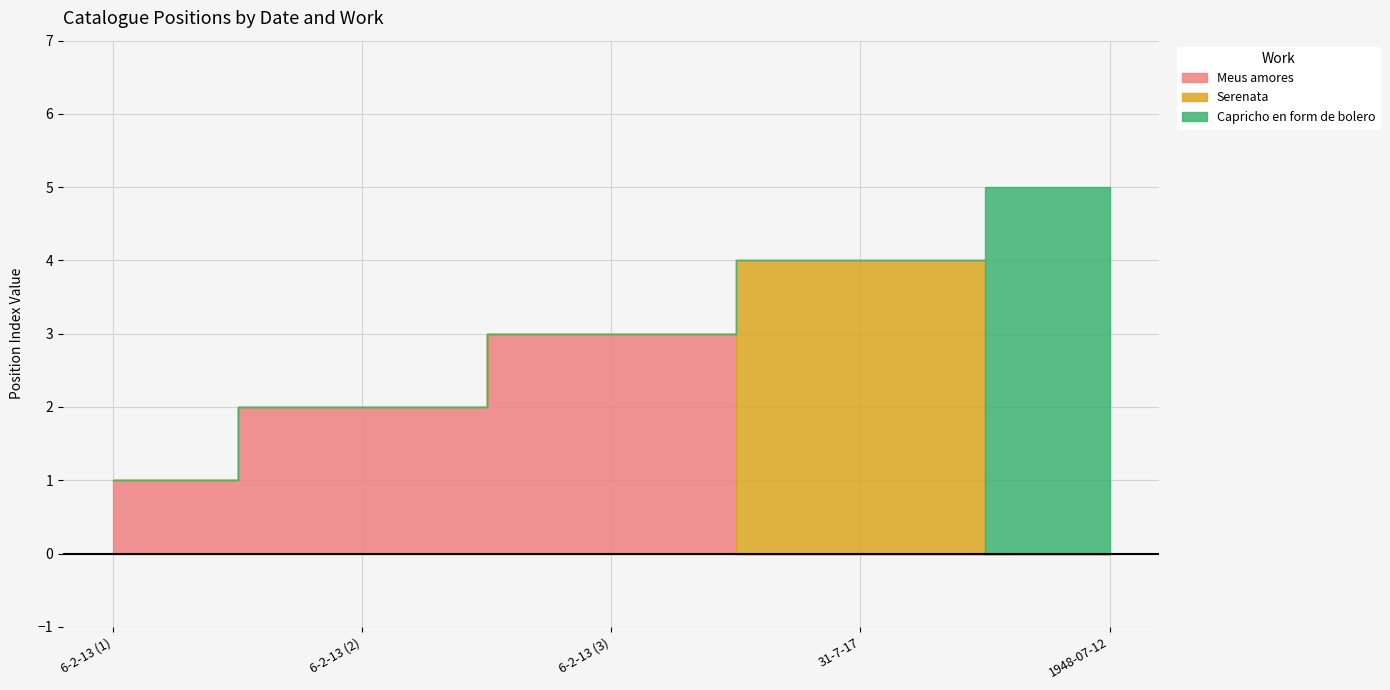

What is the maximum value shown in the chart?

5